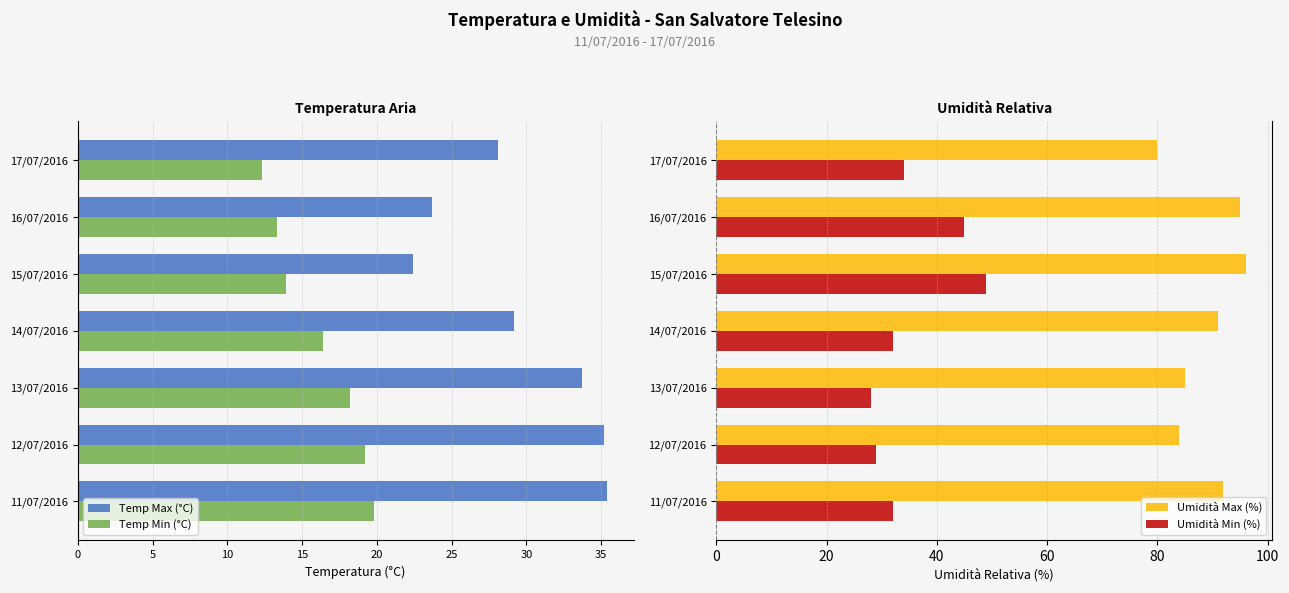

How many data points does each series have?

7